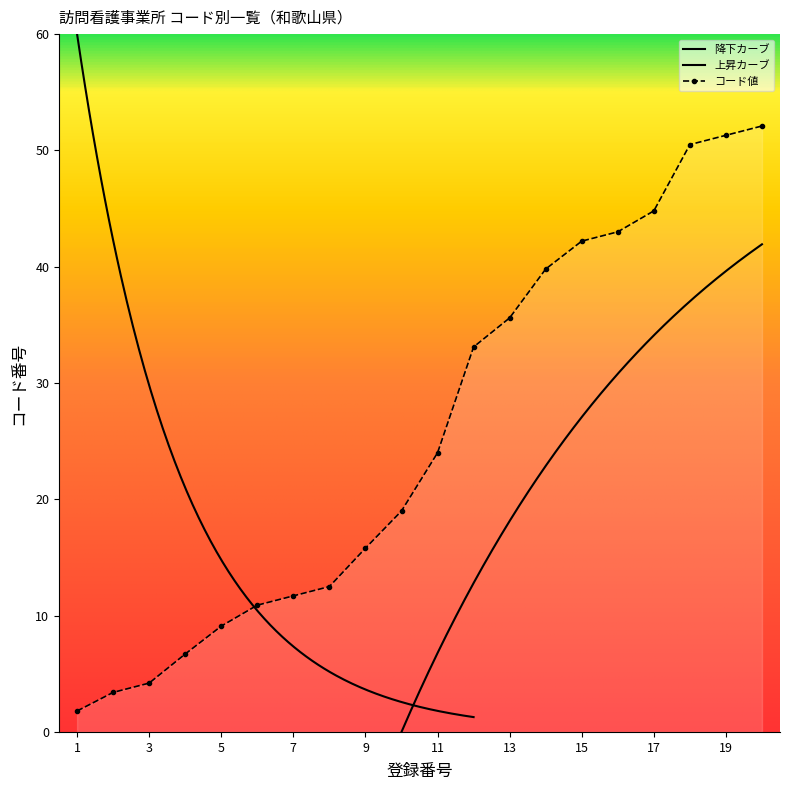

List the labels in order of value, largest first.

20, 19, 18, 17, 16, 15, 14, 13, 12, 11, 10, 9, 8, 7, 6, 5, 4, 3, 2, 1